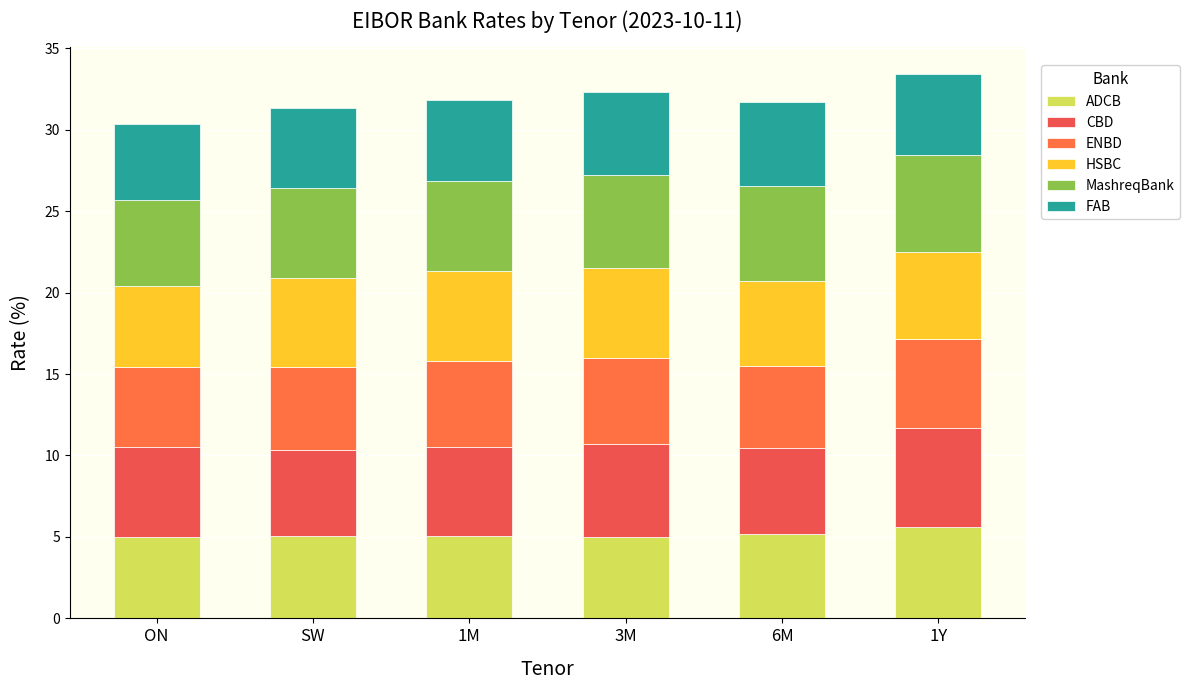

Which category has the lowest value in the ADCB series?

3M